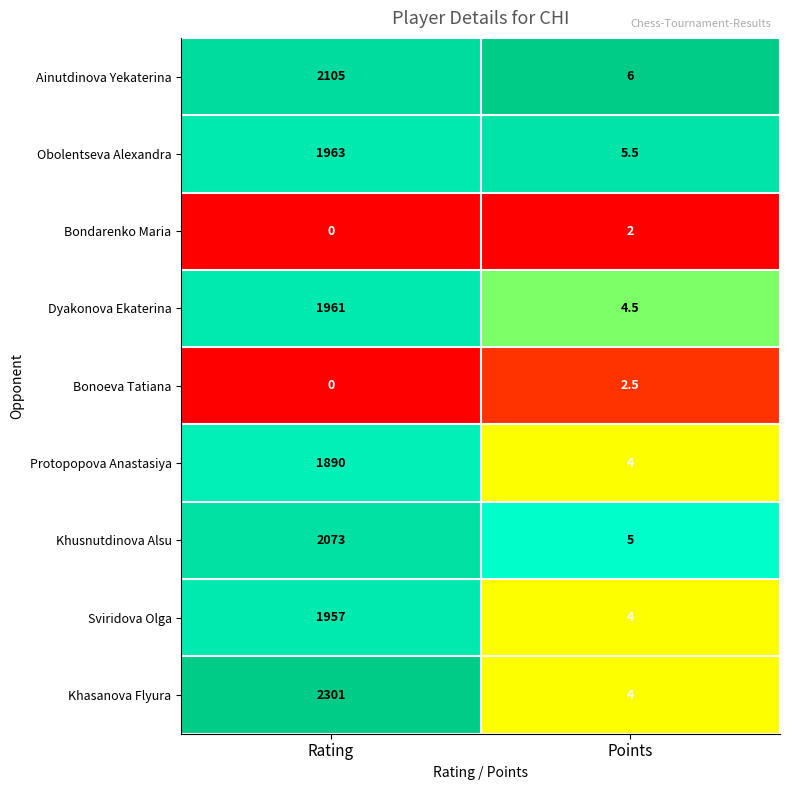

Reading right to left, list all the values displayed in this chart.

Ainutdinova Yekaterina: 6.0	2105.0
Obolentseva Alexandra: 5.5	1963.0
Bondarenko Maria: 2.0	0.0
Dyakonova Ekaterina: 4.5	1961.0
Bonoeva Tatiana: 2.5	0.0
Protopopova Anastasiya: 4.0	1890.0
Khusnutdinova Alsu: 5.0	2073.0
Sviridova Olga: 4.0	1957.0
Khasanova Flyura: 4.0	2301.0